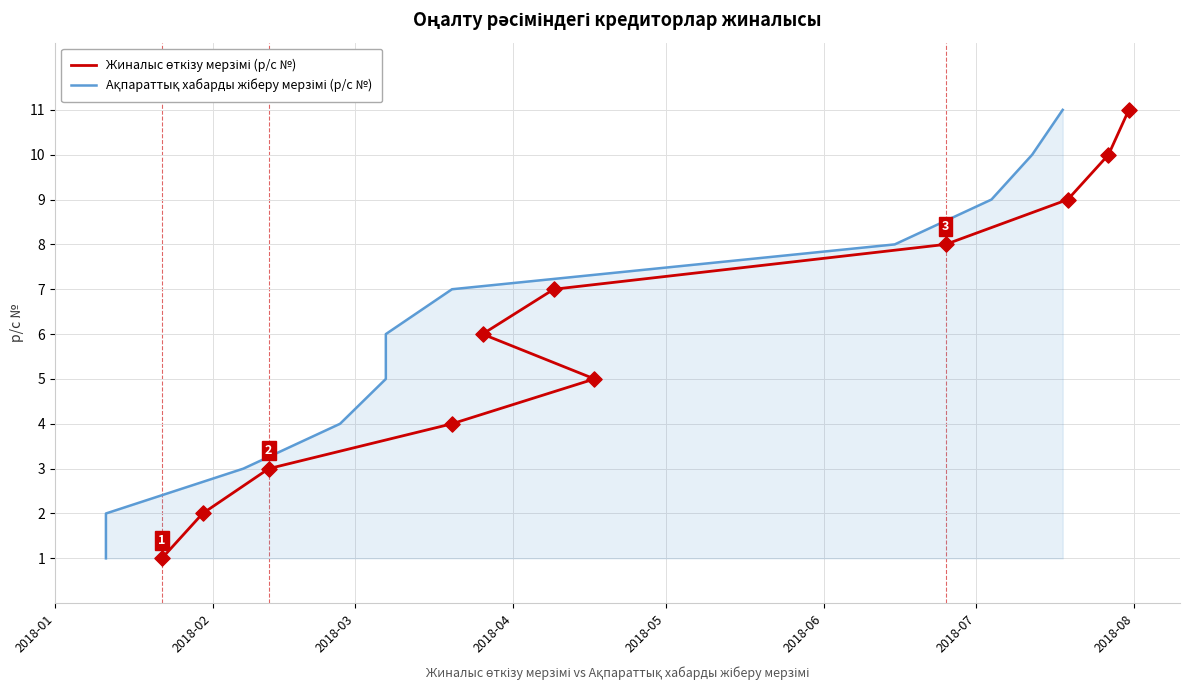

Is the value of Ақпараттық хабарды жіберу мерзімі (р/с №) at 2018-06 greater than the value of Жиналыс өткізу мерзімі (р/с №) at 10?

No